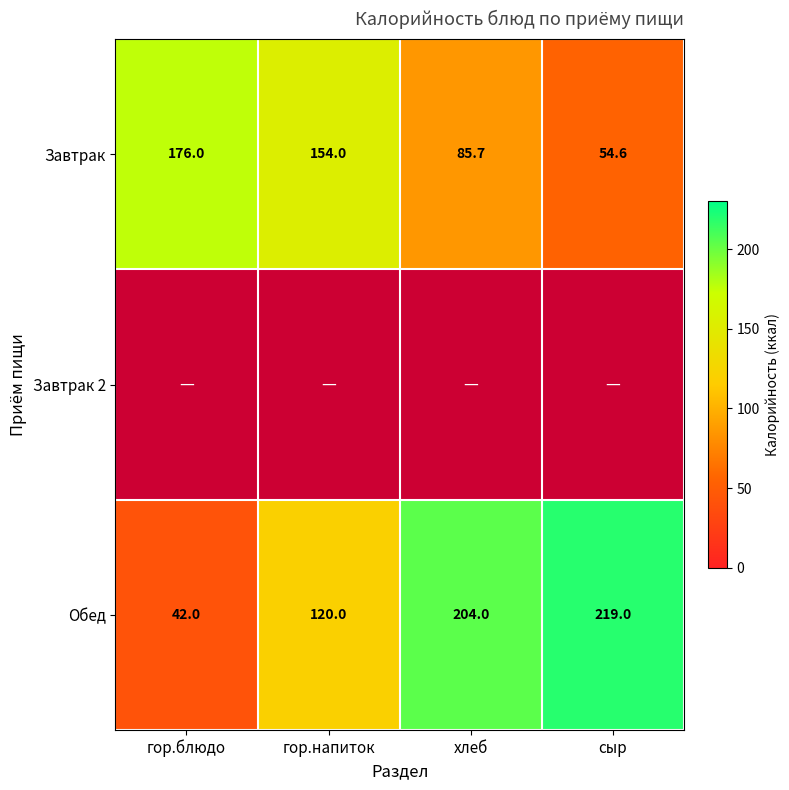

The value of Завтрак at сыр is 90.2. True or false?

False